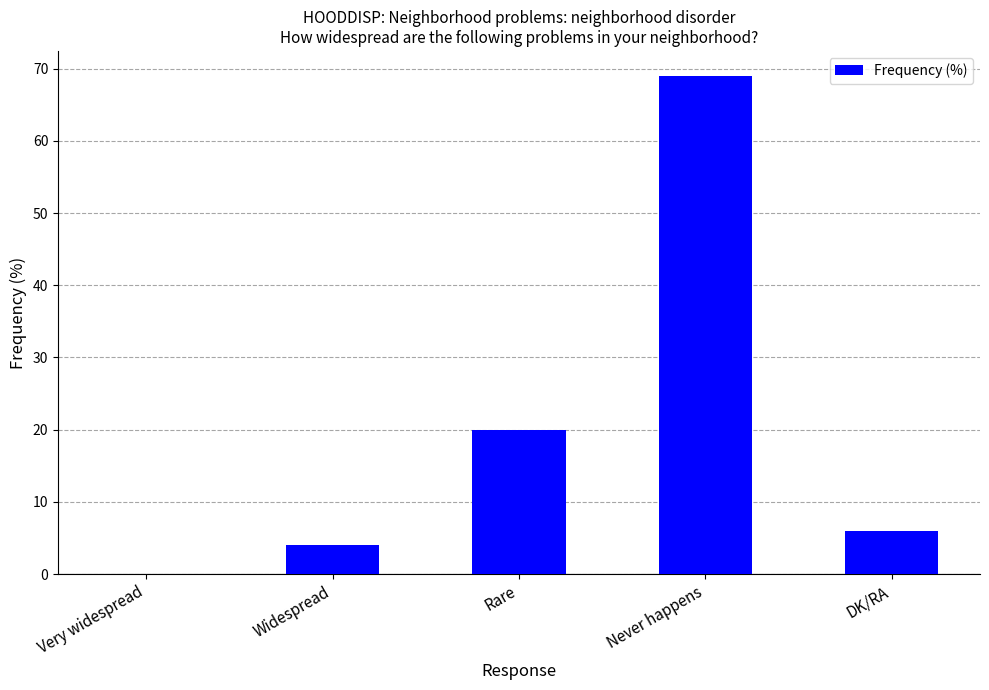

What is the sum of all values?

99